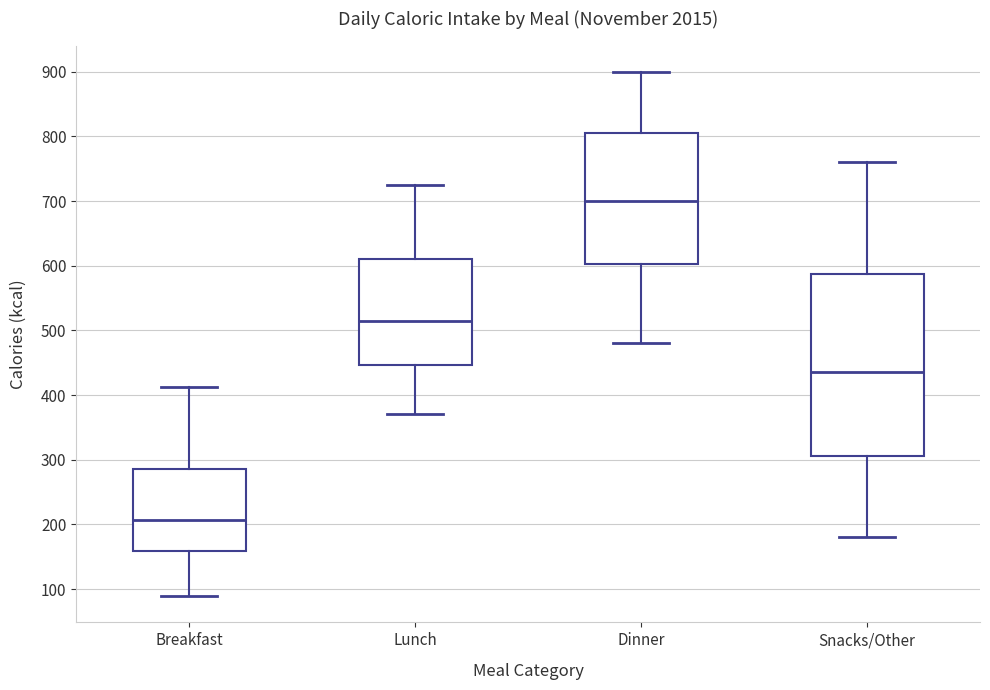

Reading left to right, read every box against the y-axis: the position of its median line, the range the box covers, and the ends of its whiskers. The values are not printed on the chart, so give them approximately, as read against the axis.

Breakfast: median 210, box 160 to 290, whiskers 90 to 410
Lunch: median 520, box 450 to 610, whiskers 370 to 730
Dinner: median 700, box 600 to 810, whiskers 480 to 900
Snacks/Other: median 440, box 310 to 590, whiskers 180 to 760